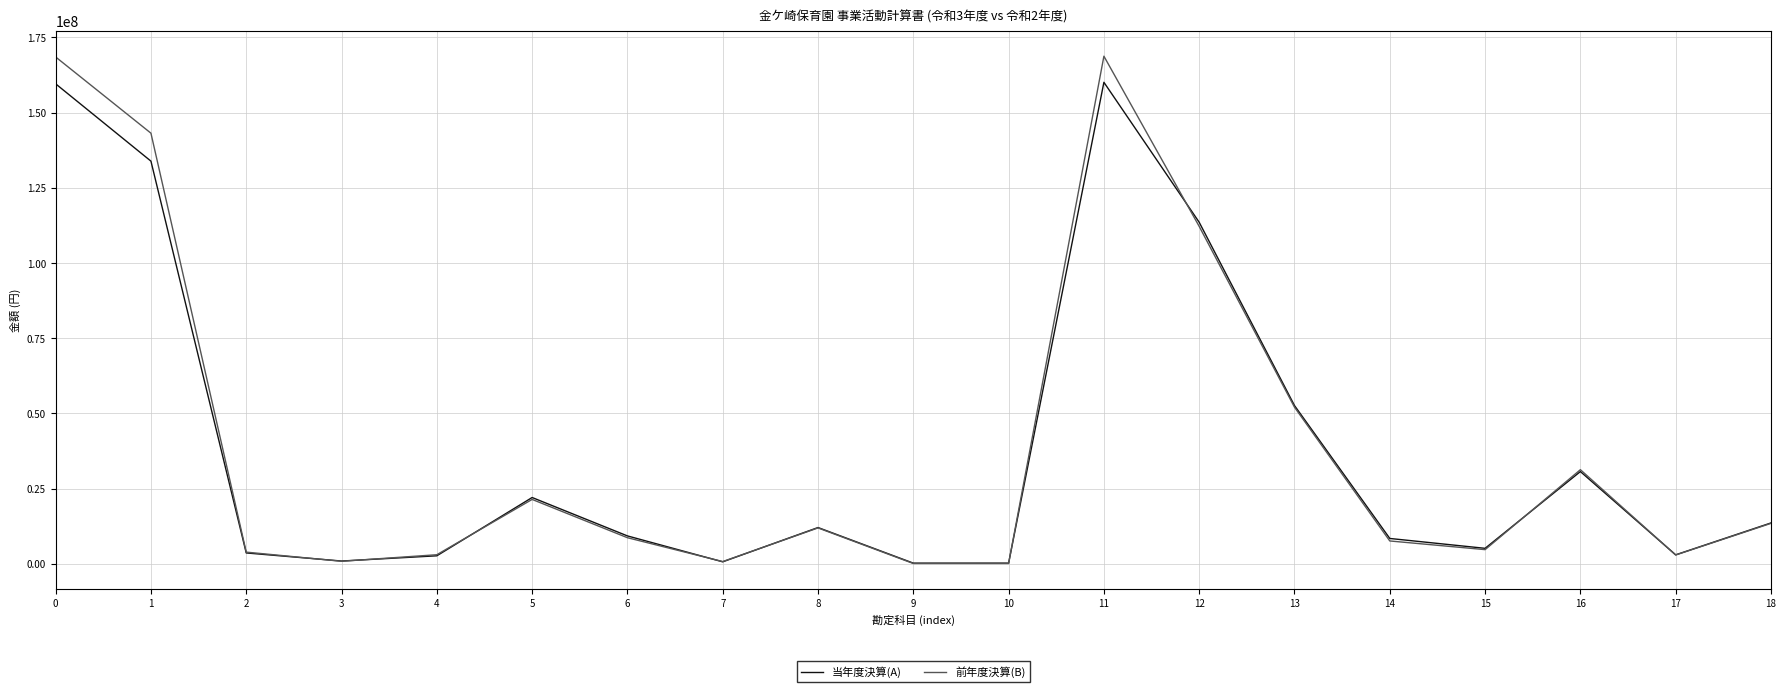

Which series has the largest range (max minus min)?

前年度決算(B)